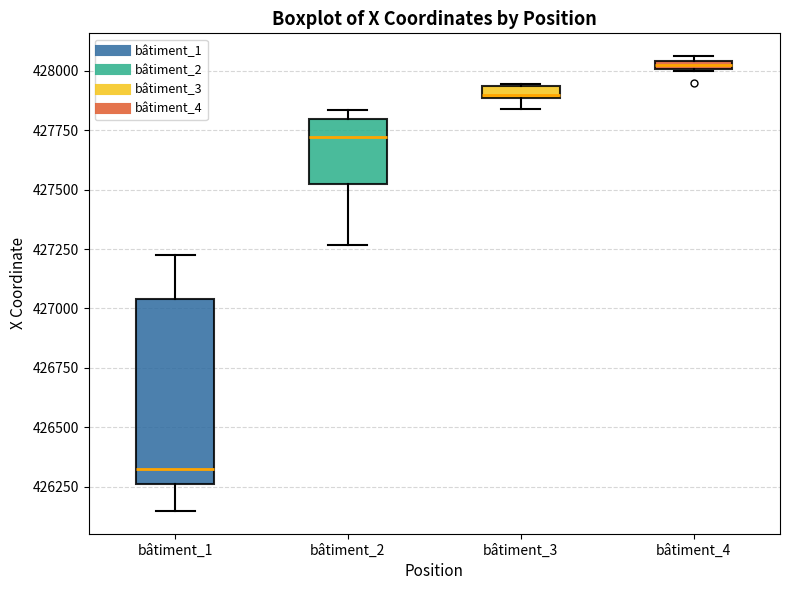

Comparing the boxes themselves (not the whiskers), which one is the tallest?

bâtiment_1